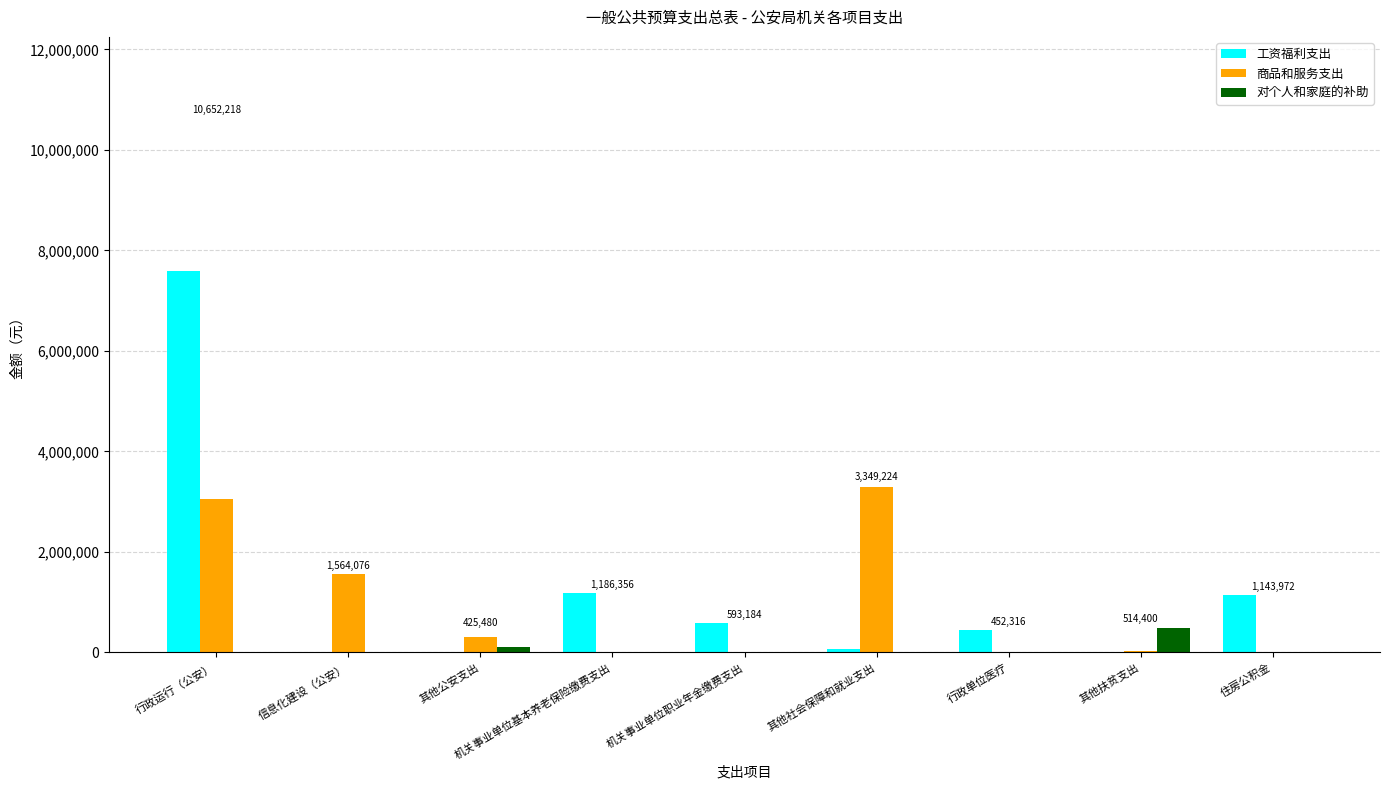

The 商品和服务支出 series shows 5508515 at 其他社会保障和就业支出. True or false?

False